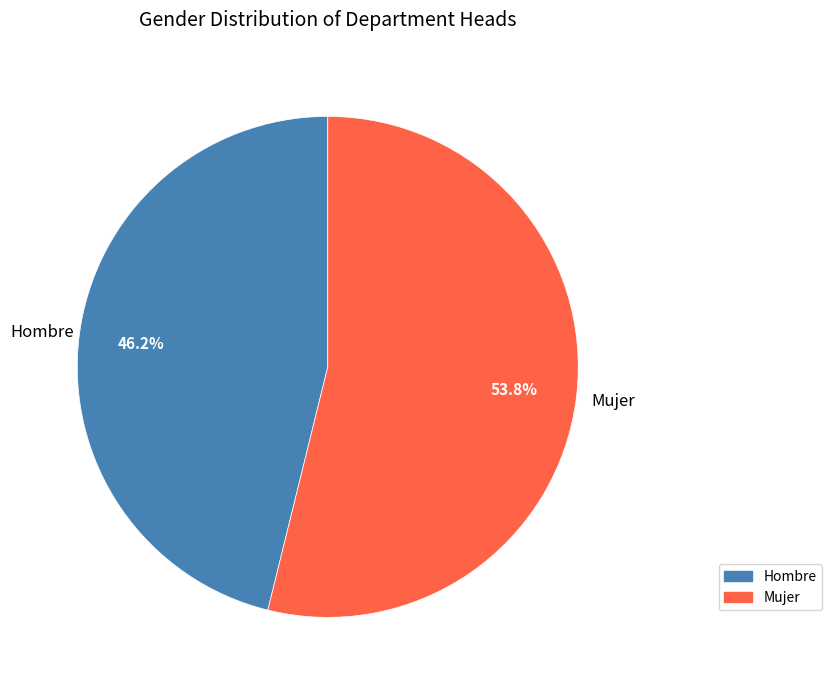

The Hombre slice represents 36% of the pie. True or false?

False